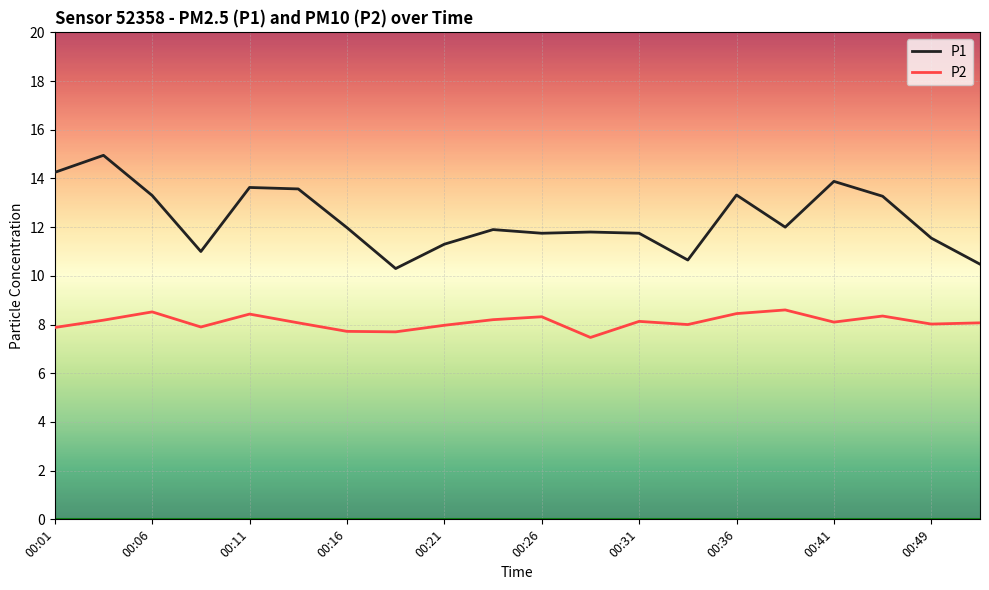

Which series has the largest total across all categories?

P1